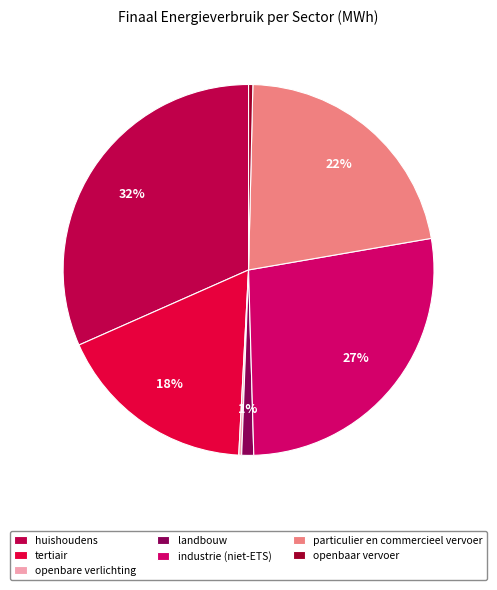

The particulier en commercieel vervoer slice represents 22% of the pie. True or false?

True